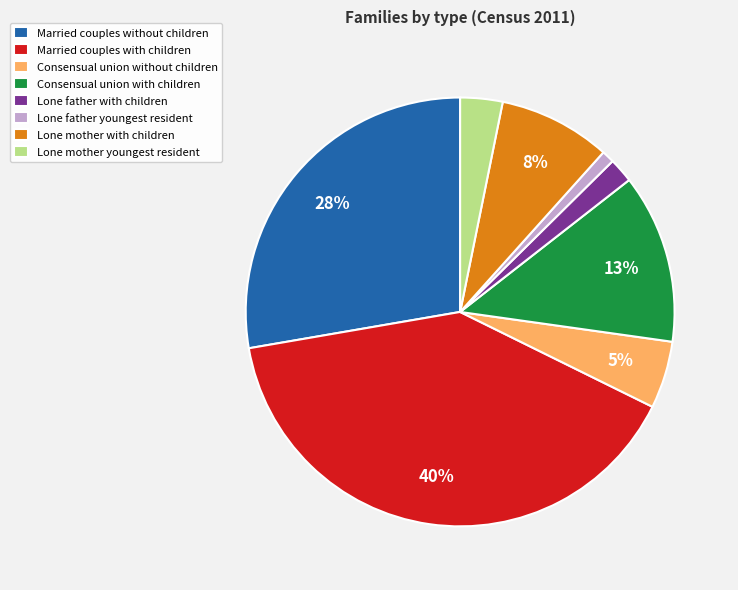

Which slice is the smallest?

Lone father youngest resident